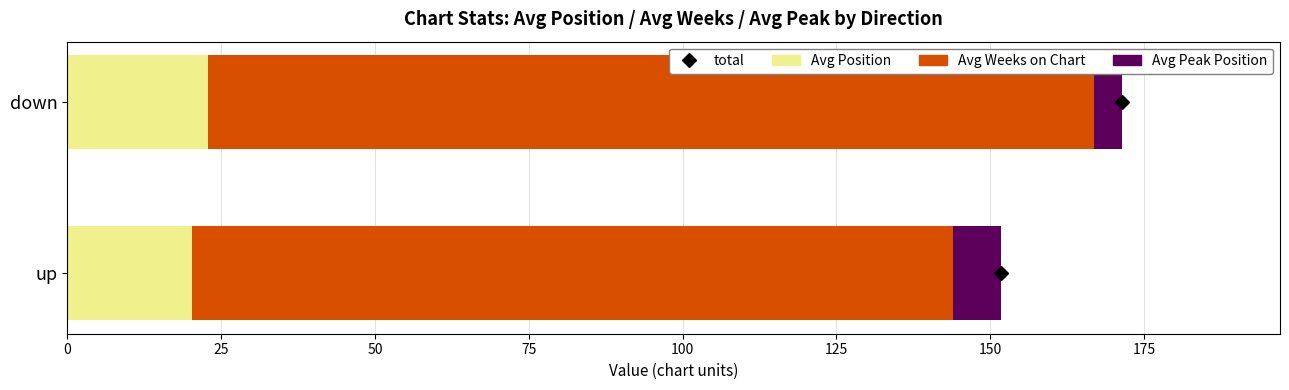

At which category is the sum across all series the highest?

down